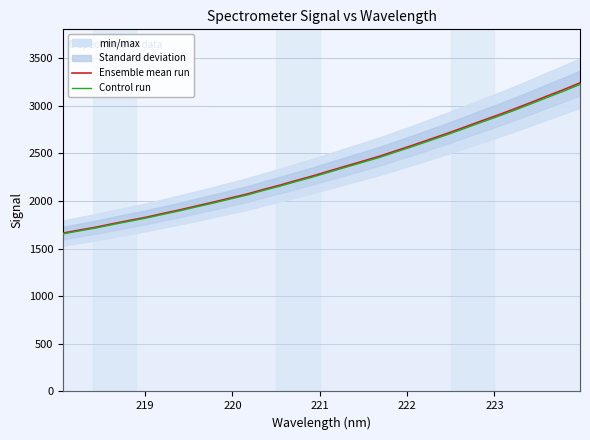

What is the maximum value shown in the chart?

3238.0